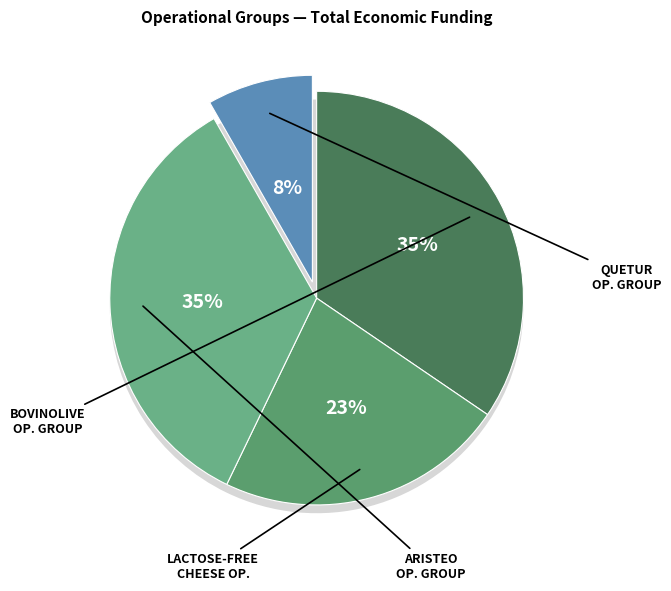

What portion of the pie excludes LACTOSE-FREE CHEESE?

77.4%